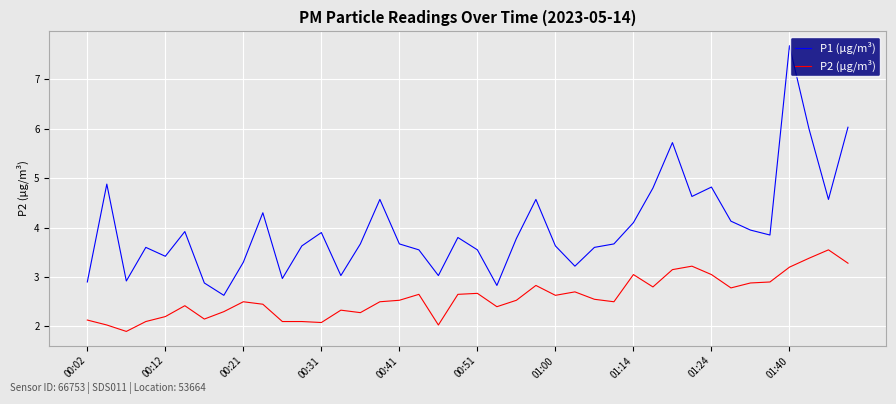

Rank the series by their average value, from lowest to highest.

P2 (µg/m³), P1 (µg/m³)